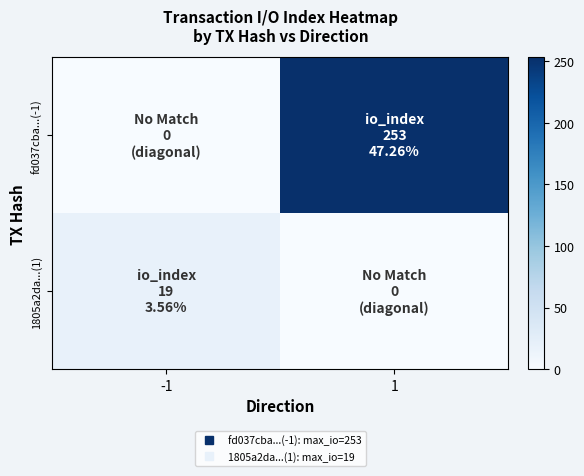

Reading left to right, transcribe all the data shown in this chart.

fd037cba...(-1): -1=0	1=253
1805a2da...(1): -1=19	1=0